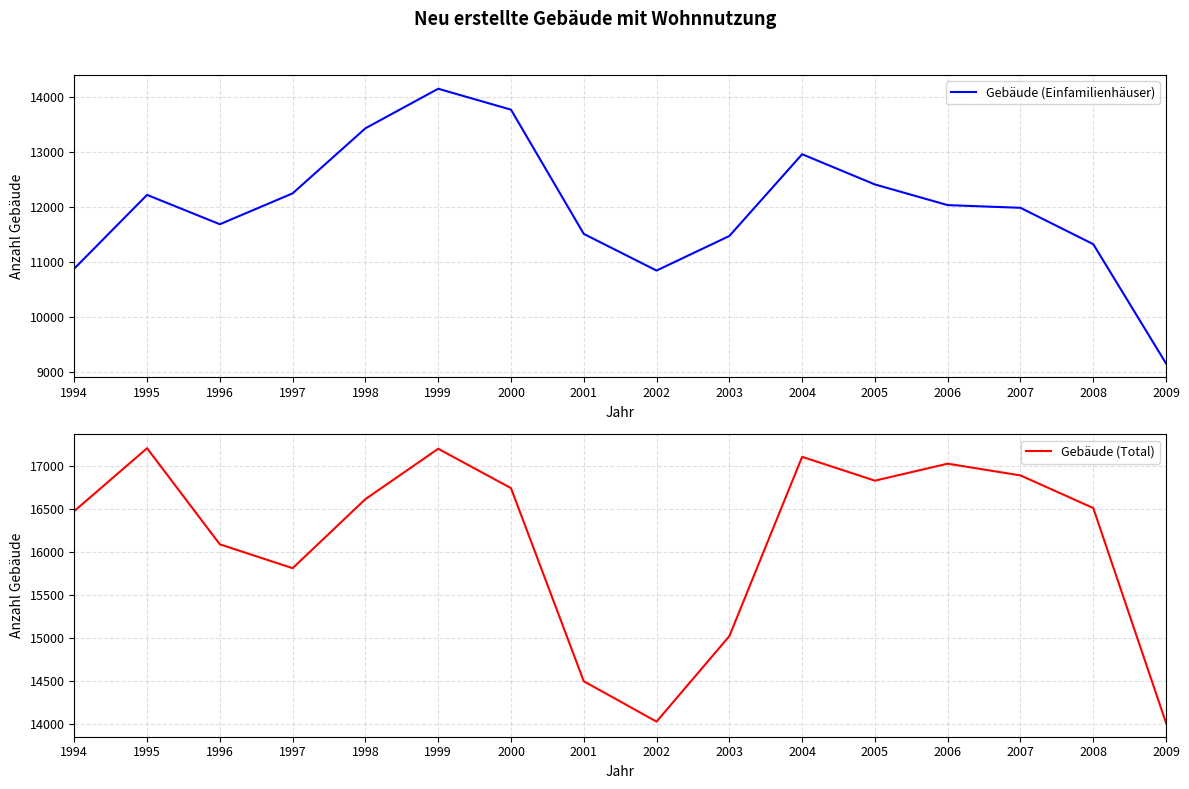

Is it true that Gebäude (Einfamilienhäuser) equals 11320 at 2008?

True